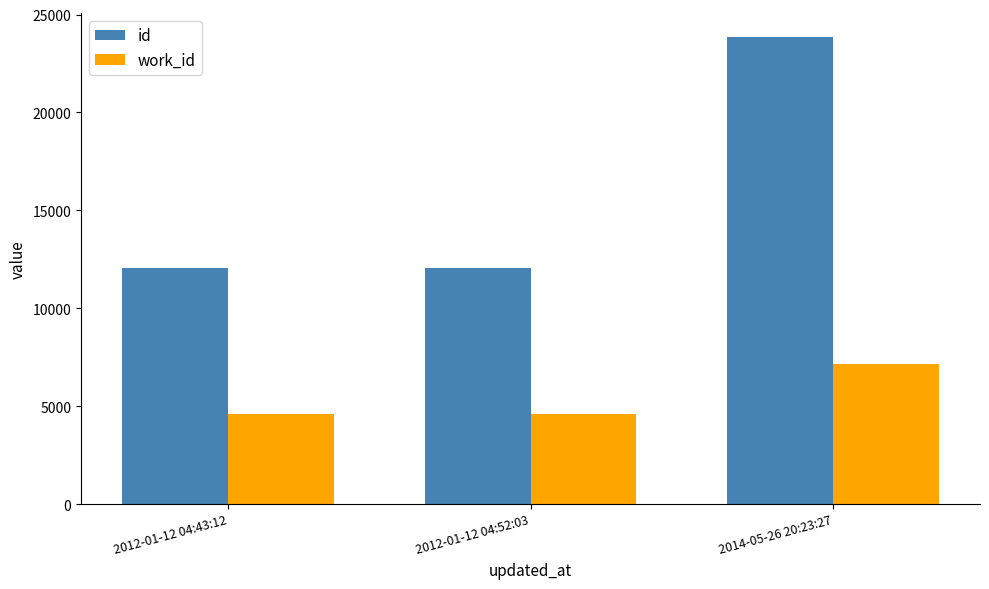

How many series are shown in this chart?

2